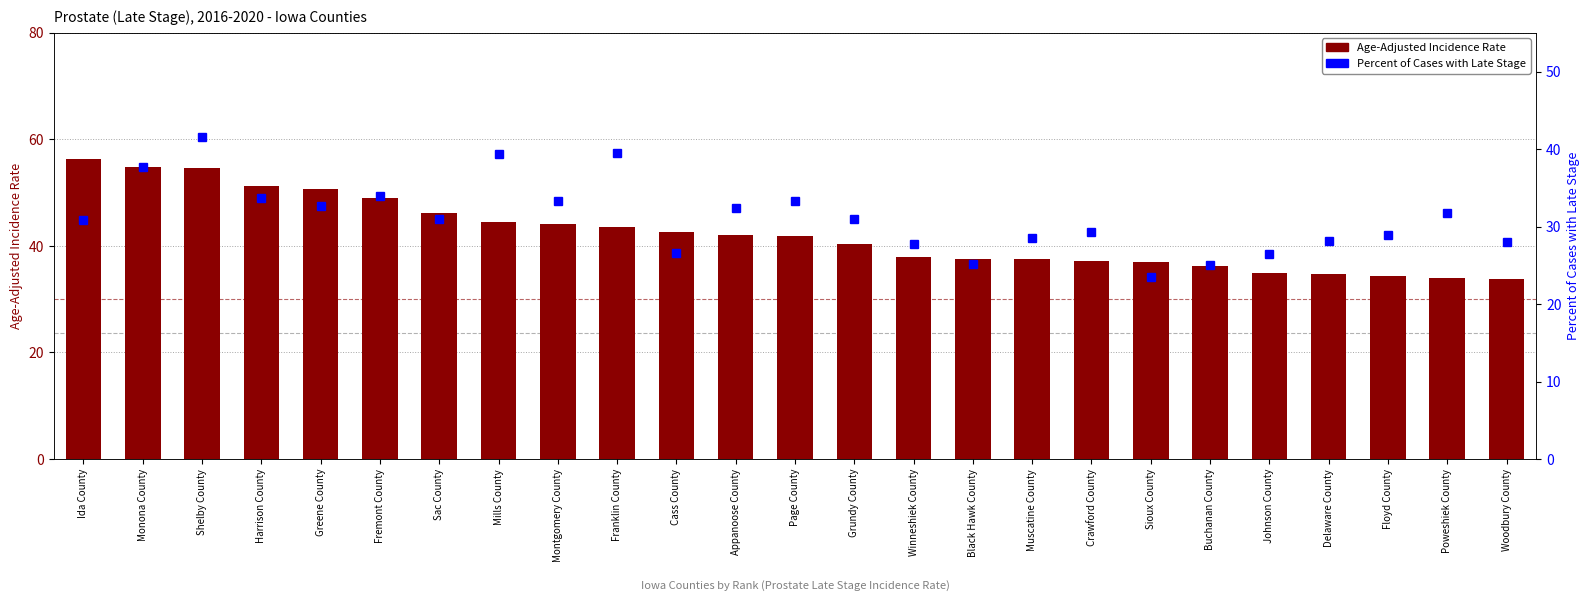

Reading left to right, transcribe all the data shown in this chart.

Age-Adjusted Incidence Rate: 56.4	54.9	54.6	51.3	50.6	48.9	46.1	44.5	44.1	43.6	42.7	42.0	41.8	40.3	38.0	37.6	37.5	37.2	37.0	36.3	35.0	34.7	34.4	34.0	33.7
Percent of Cases with Late Stage: 30.9	37.7	41.5	33.7	32.7	34.0	31.0	39.4	33.3	39.5	26.6	32.4	33.3	31.0	27.8	25.2	28.5	29.3	23.5	25.0	26.5	28.1	28.9	31.8	28.0